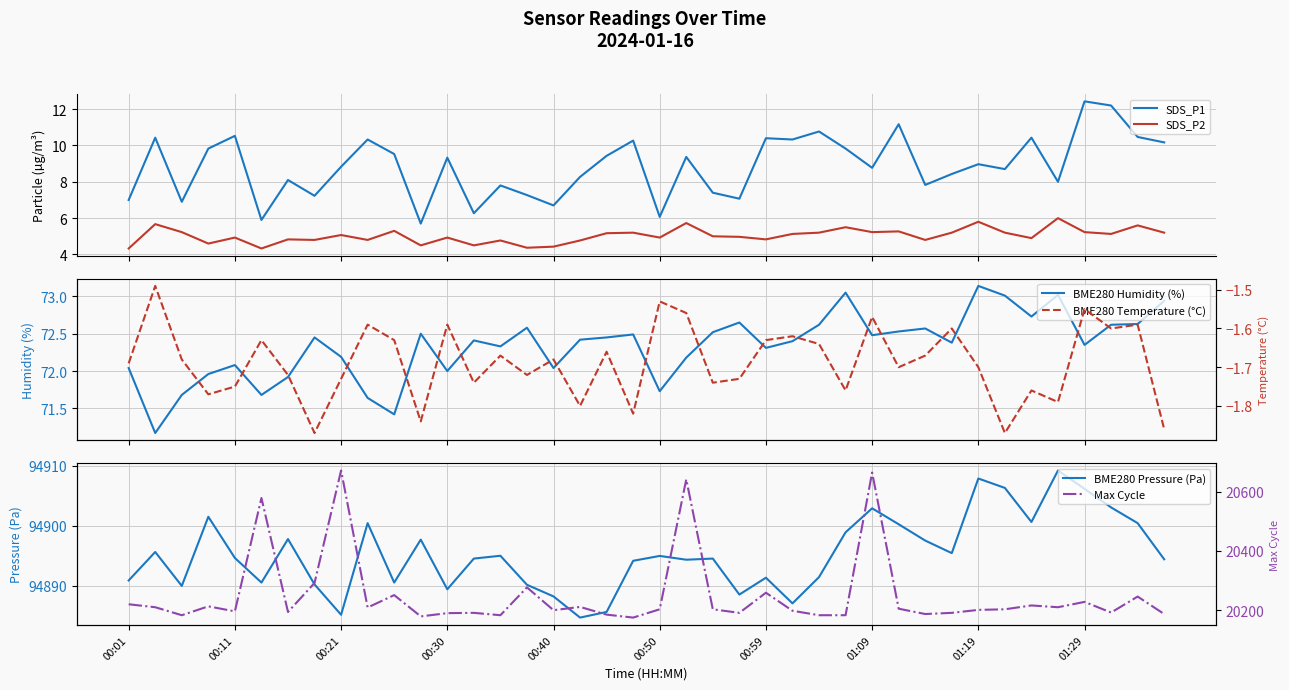

What is the value of the BME280 Pressure (Pa) point at the 22nd from the left?

94894.3